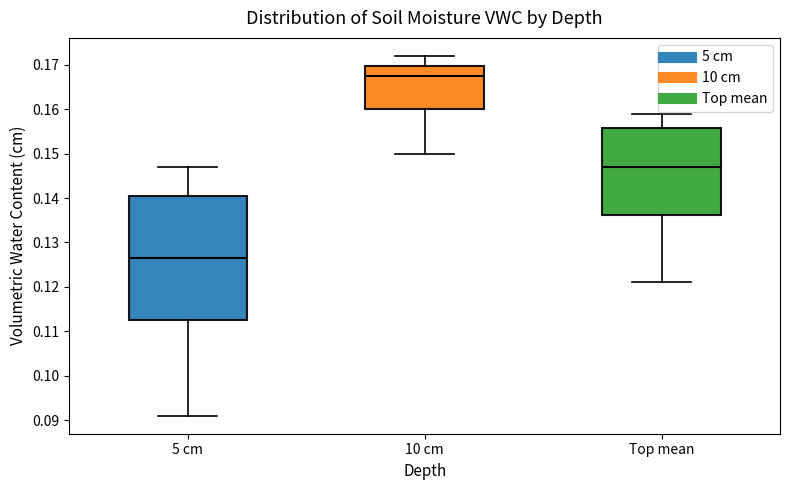

Which box has the lowest median line?

5 cm